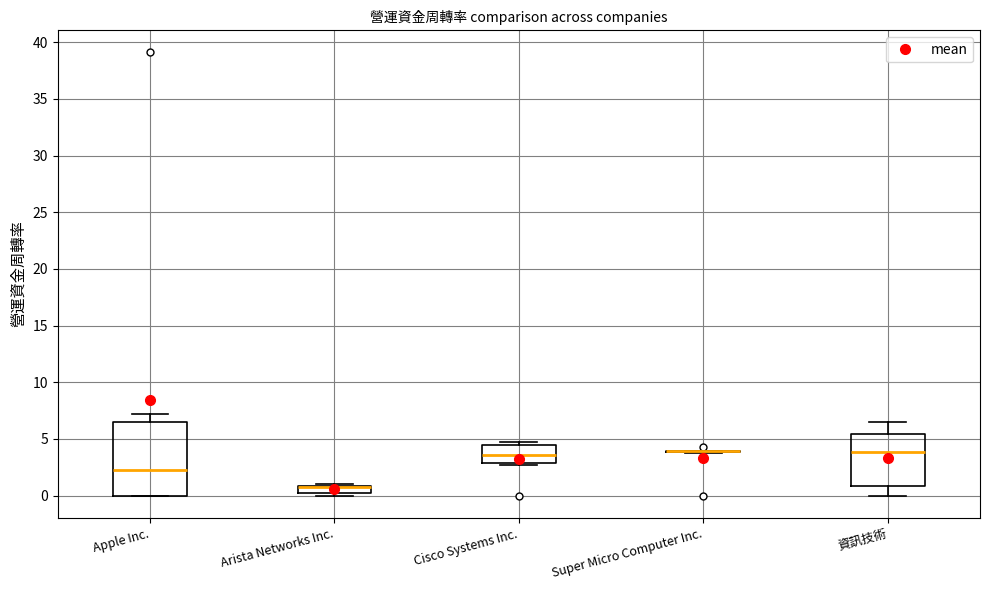

Where does the median line of the box for 資訊技術 sit on the y-axis? The values are not printed on the chart, so give them approximately, as read against the axis.

4.0